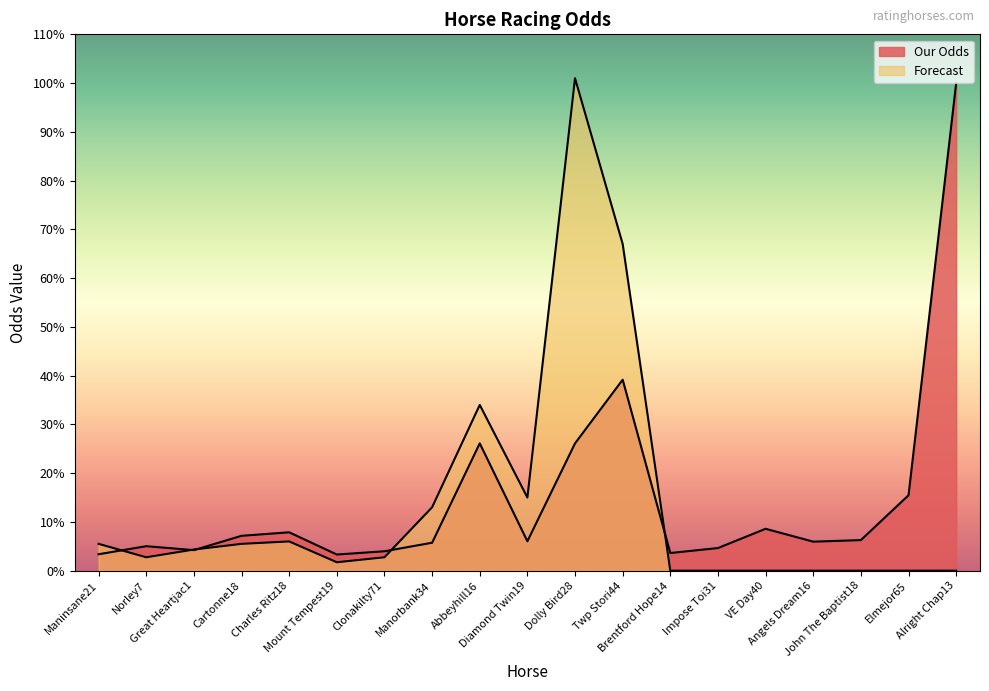

What is the difference between the Our Odds values at Manorbank34 and Impose Toi31?

1.1